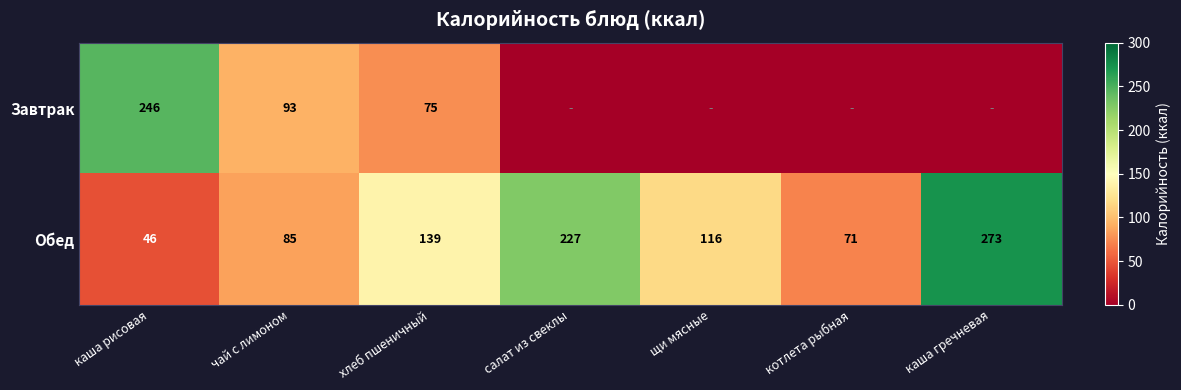

What is the sum of all Обед values?

957